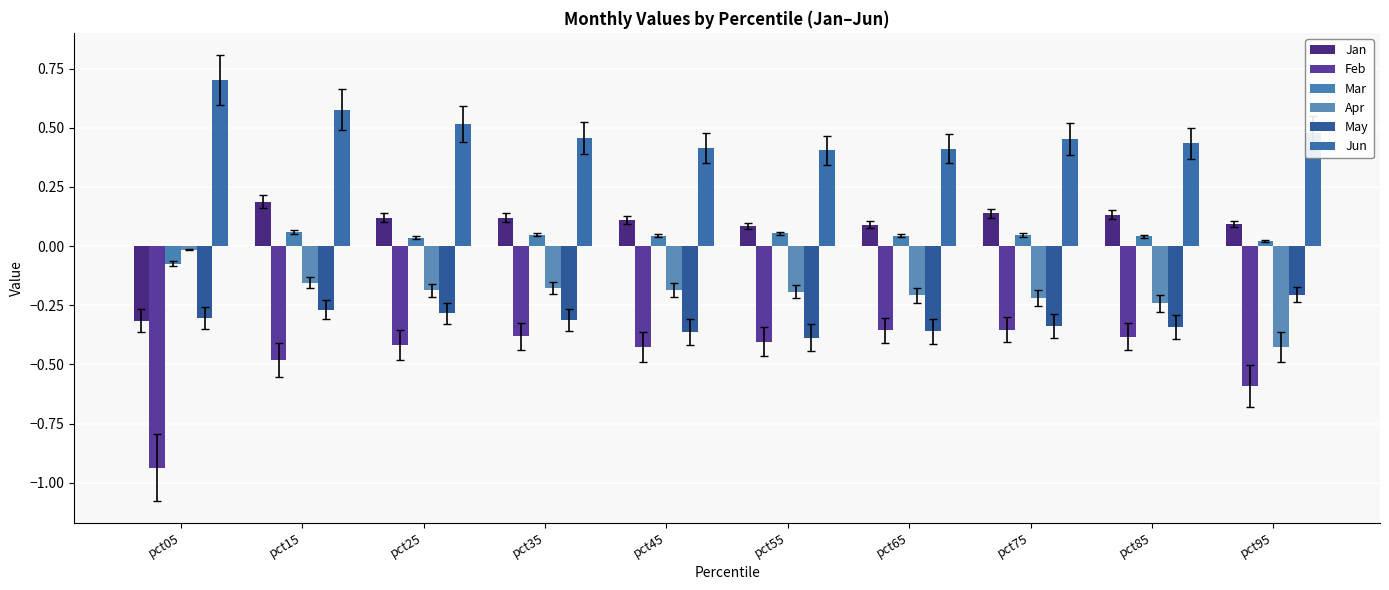

Which series has the widest spread of values?

Feb